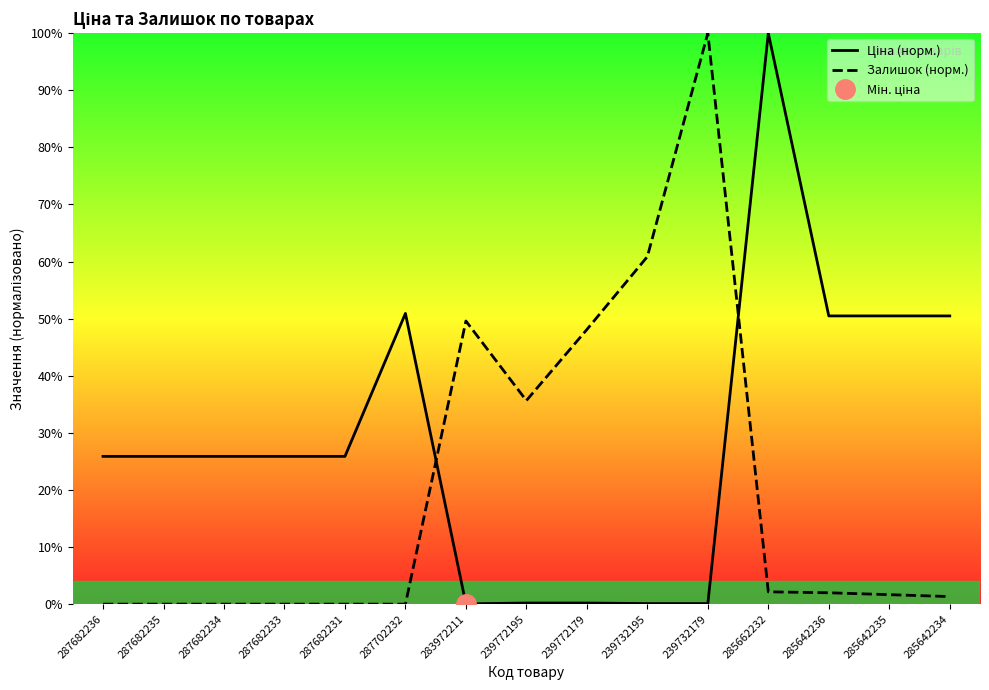

True or false: Ціна (норм.) has more than 2 points higher than both neighbors.

False